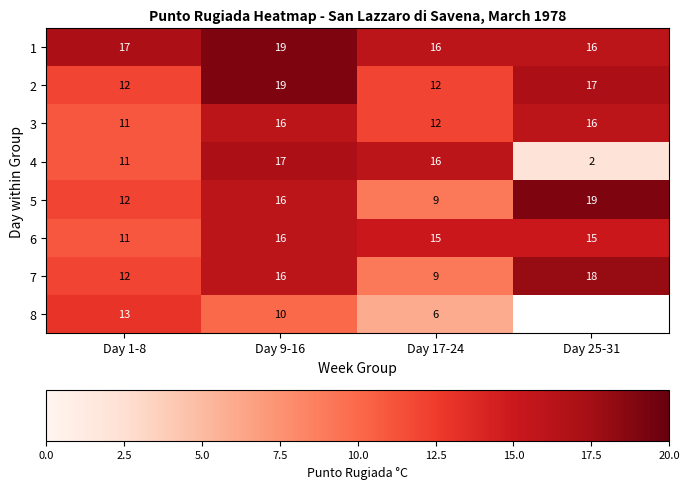

Is the value of 5 at Day 9-16 greater than the value of 6 at Day 17-24?

Yes